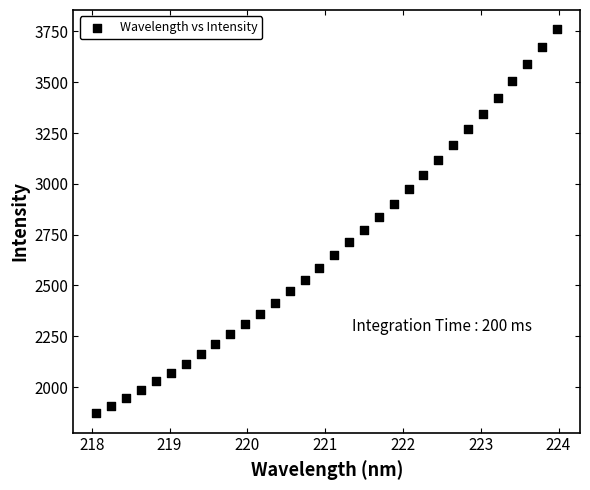

What is the range of X values (max minus min)?

5.9